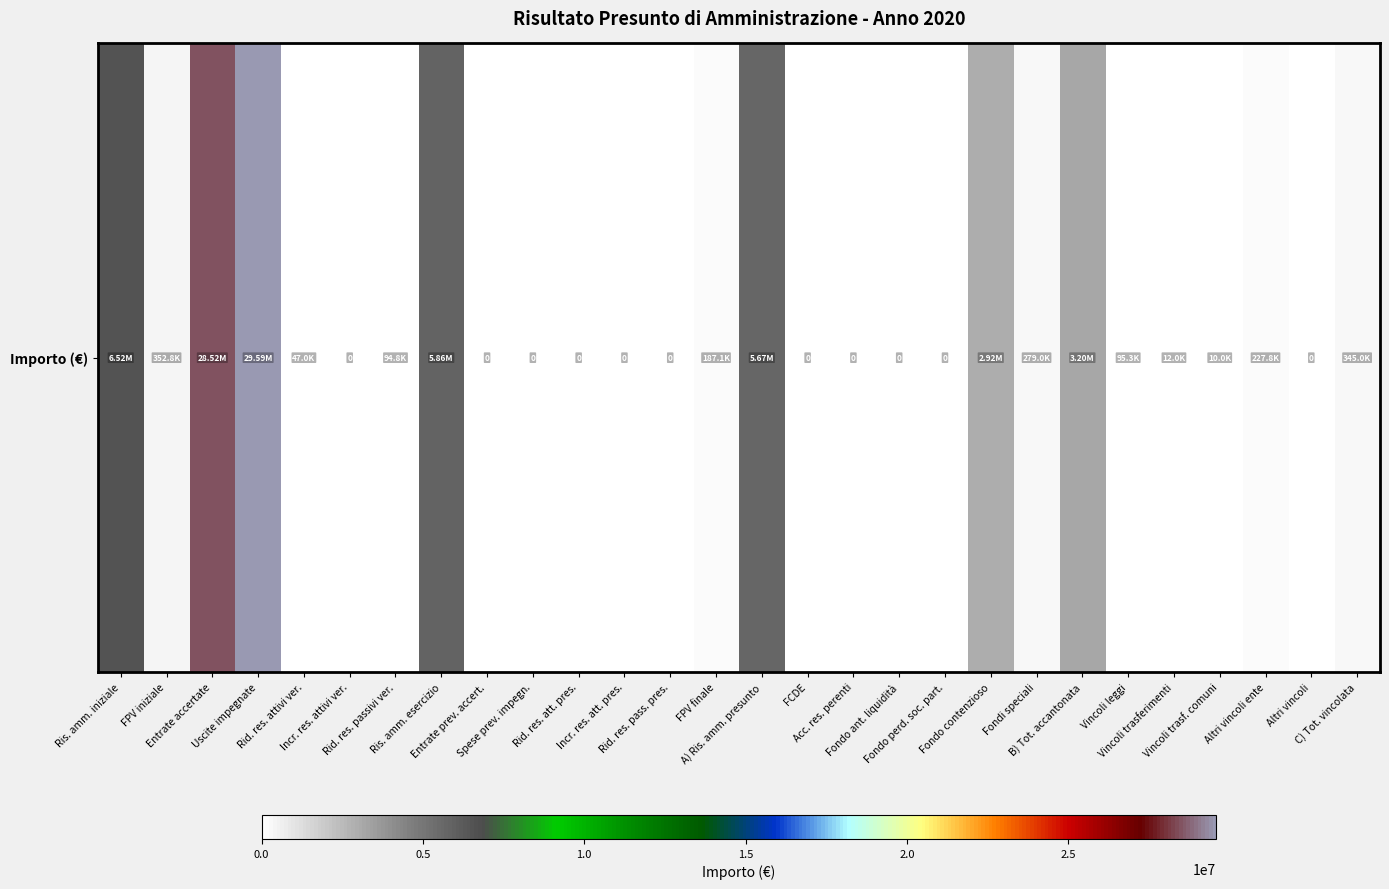

What is the greatest value displayed?

29588178.3